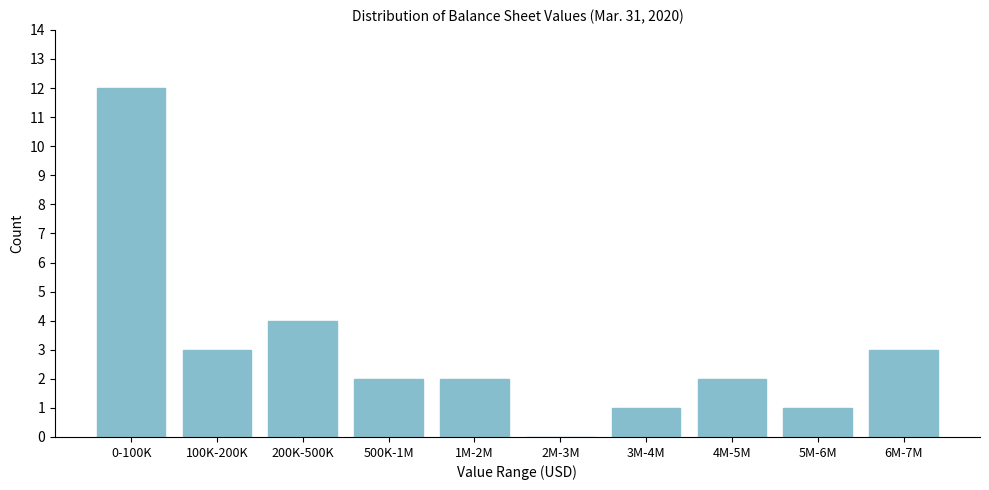

Reading left to right, extract all data points from this chart.

0-100K=12	100K-200K=3	200K-500K=4	500K-1M=2	1M-2M=2	2M-3M=0	3M-4M=1	4M-5M=2	5M-6M=1	6M-7M=3